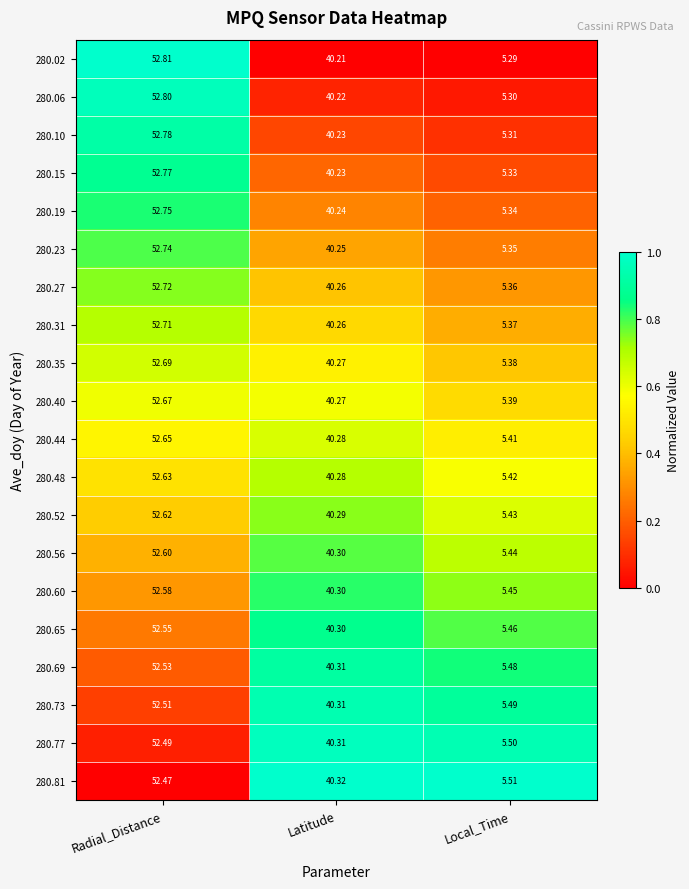

What is the greatest value displayed?

52.8